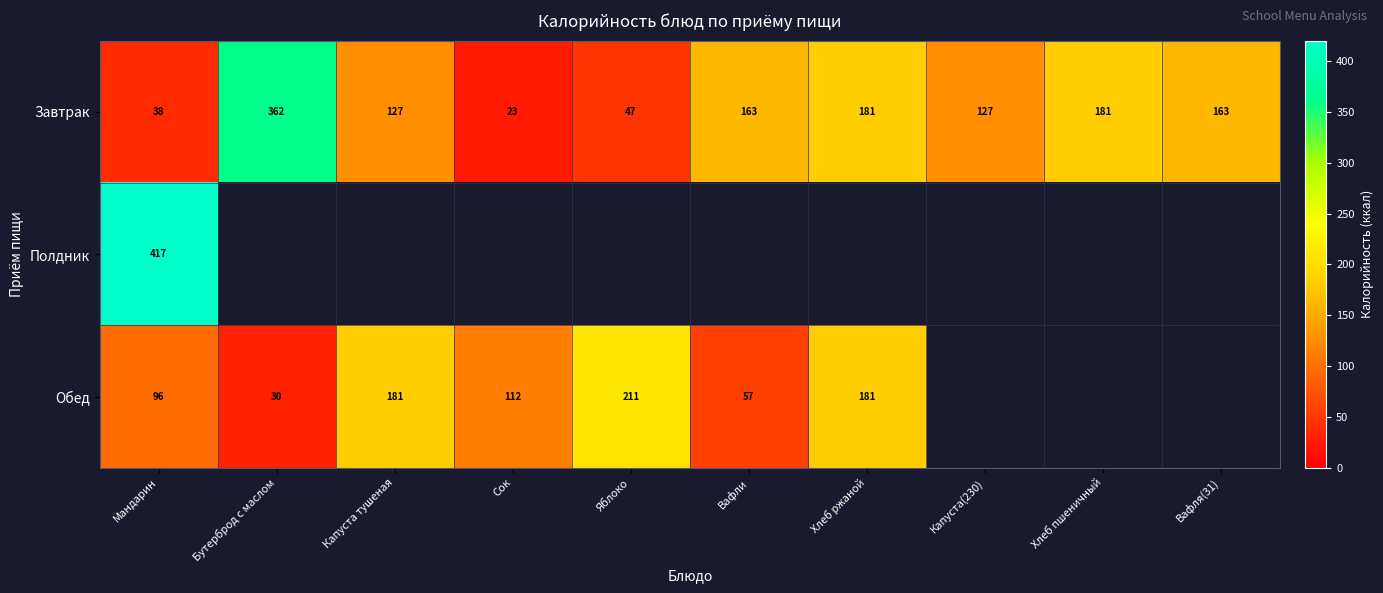

Read the Завтрак value at Капуста(230), to the nearest 5.

125